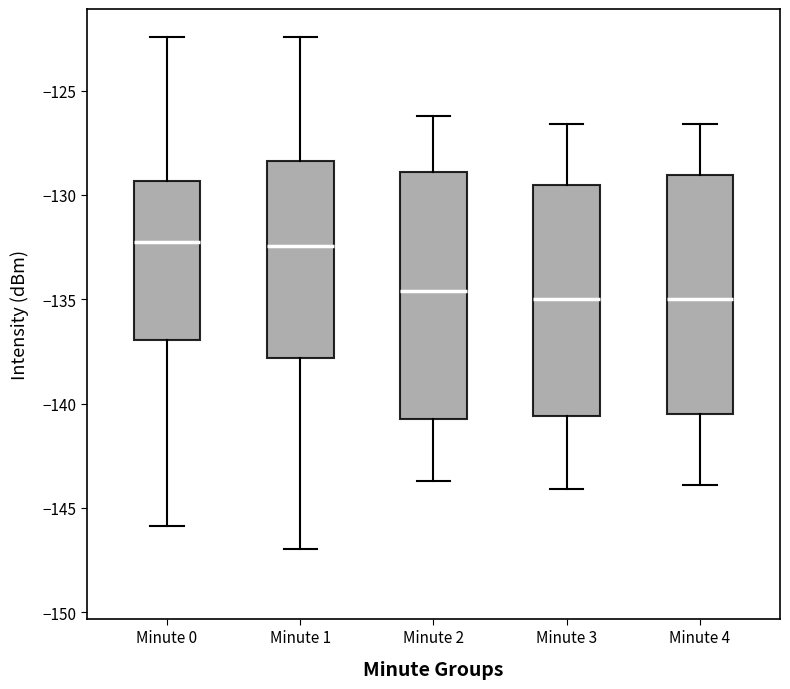

Where does the median line of the box for Minute 3 sit on the y-axis? The values are not printed on the chart, so give them approximately, as read against the axis.

-135.0